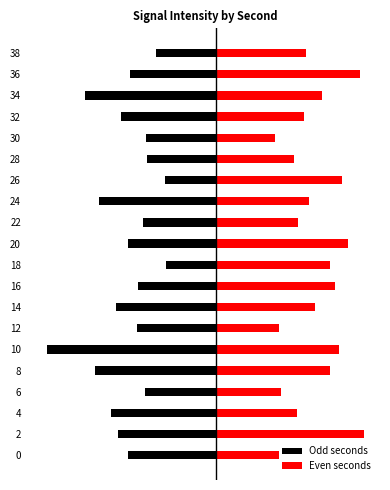

What is the spread (max minus min) of values at 32?

31.7